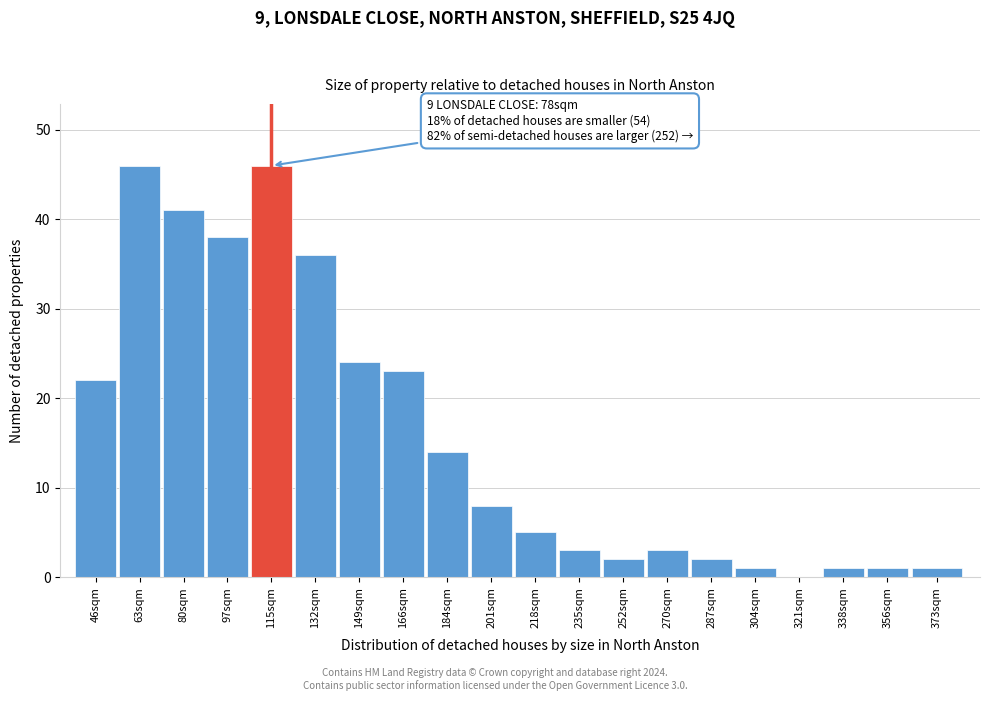

Reading right to left, extract all data points from this chart.

373sqm=1	356sqm=1	338sqm=1	321sqm=0	304sqm=1	287sqm=2	270sqm=3	252sqm=2	235sqm=3	218sqm=5	201sqm=8	184sqm=14	166sqm=23	149sqm=24	132sqm=36	115sqm=46	97sqm=38	80sqm=41	63sqm=46	46sqm=22